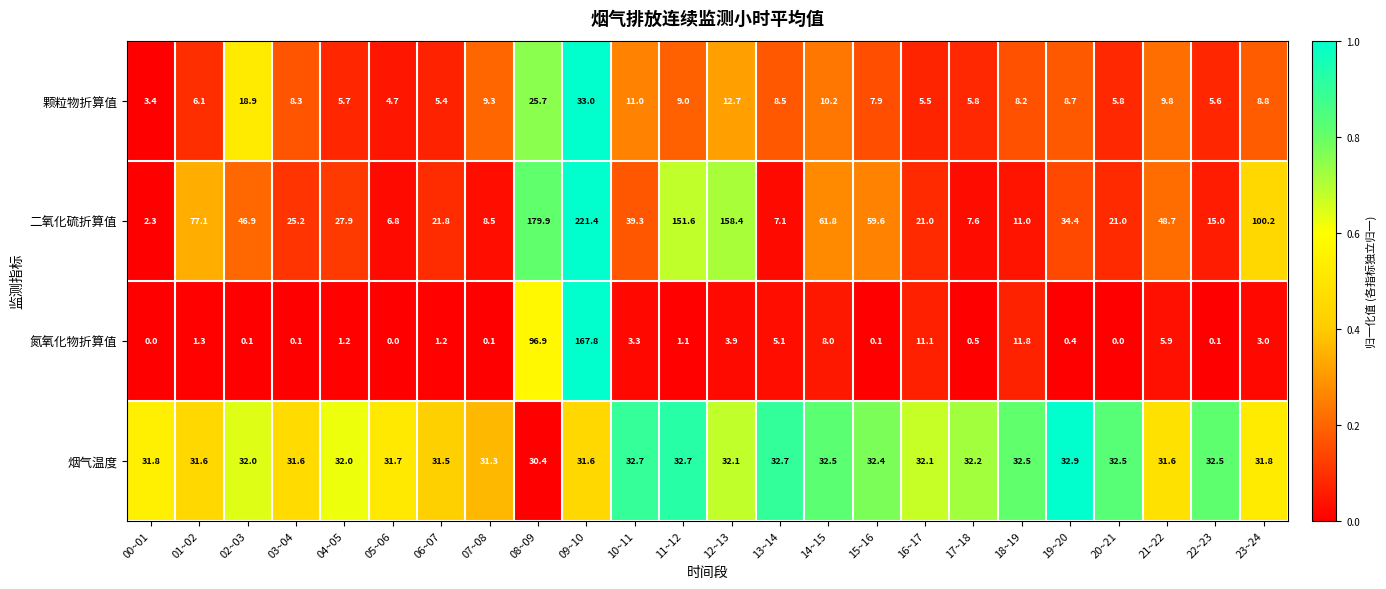

At how many categories does at least one series exceed 0?

24